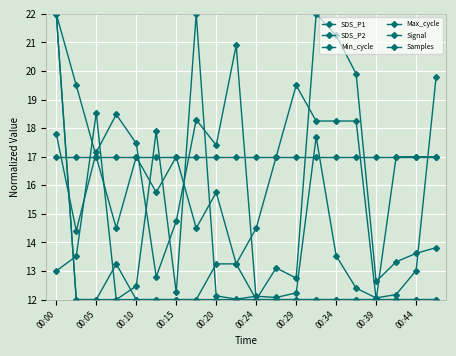

True or false: Signal and Samples intersect in this chart.

True